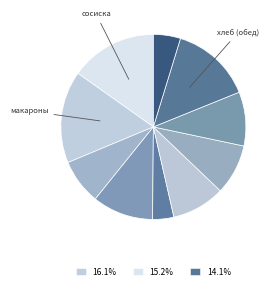

How many slices are in this pie chart?

10